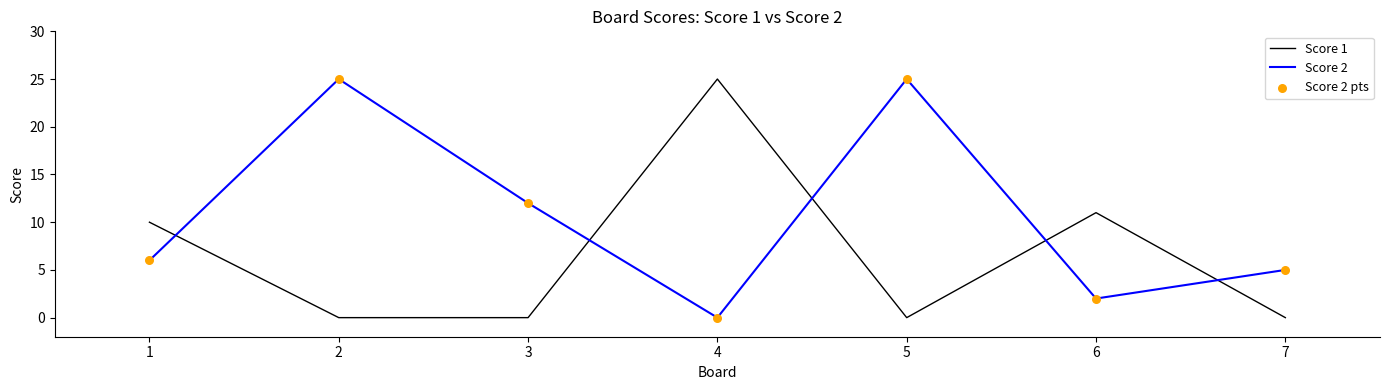

What is the maximum value shown in the chart?

25